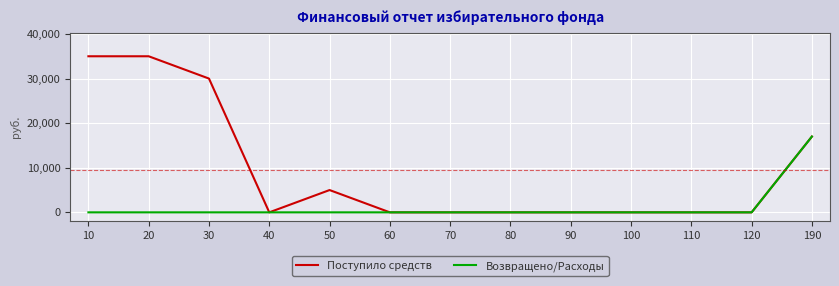

Which series has the largest total across all categories?

Поступило средств